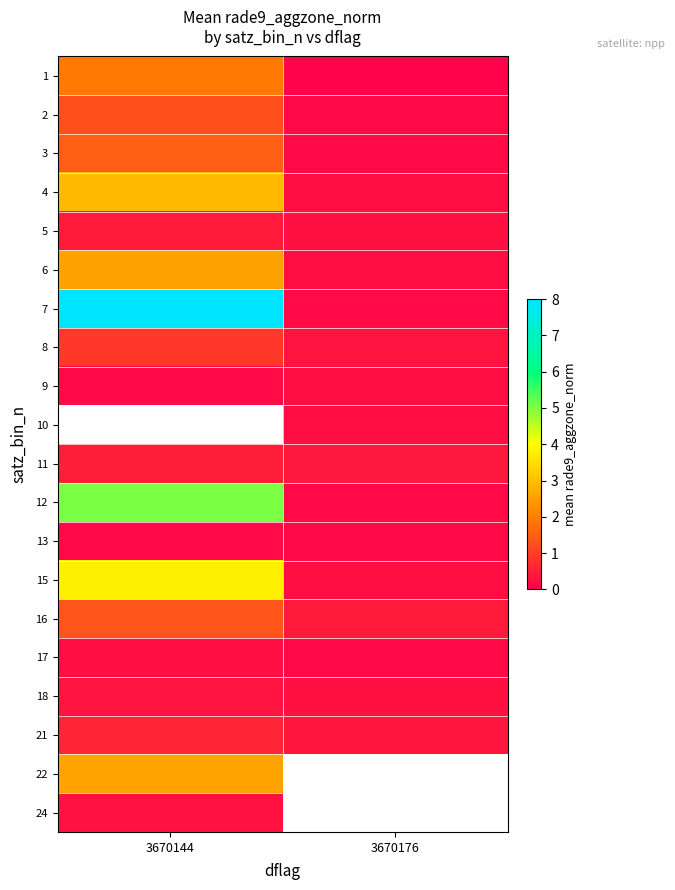

Where is 9 nearest to the value 0?

3670144